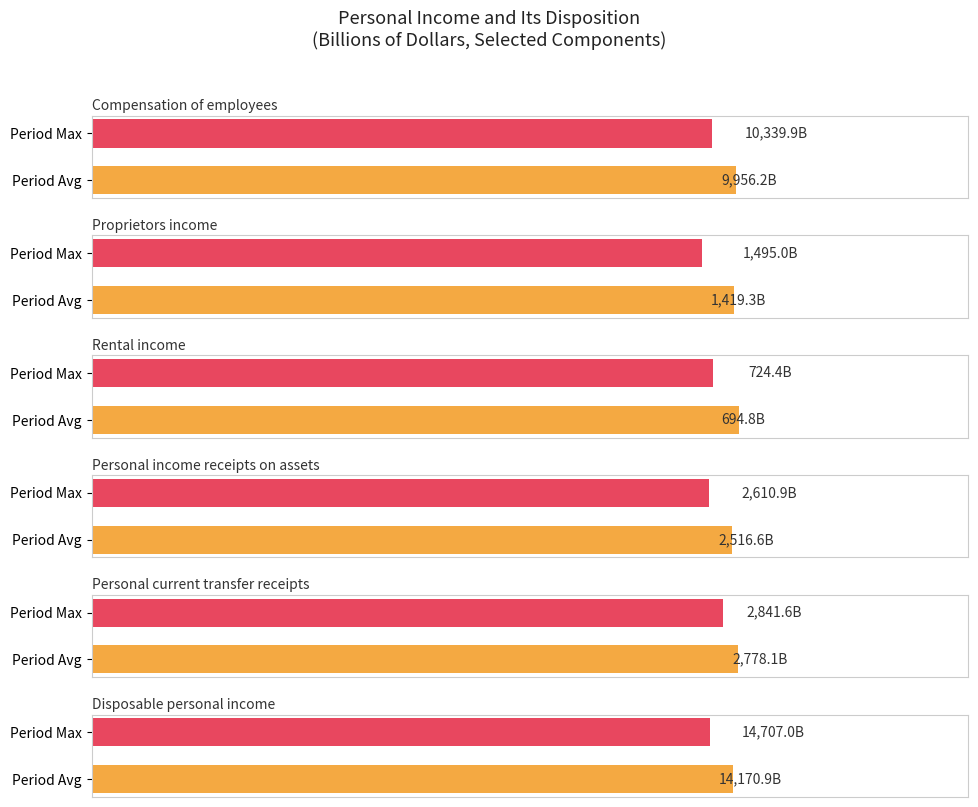

What is the value of the Rental income bar at the 2nd from the left?

694.8